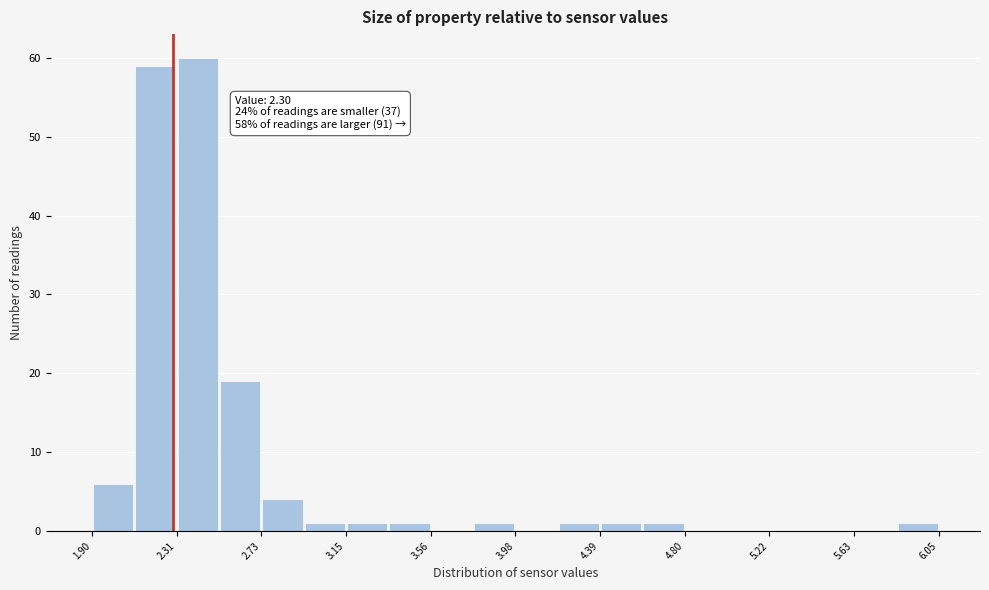

Over which range of the x-axis is the bar tallest?

2.30 to 2.50